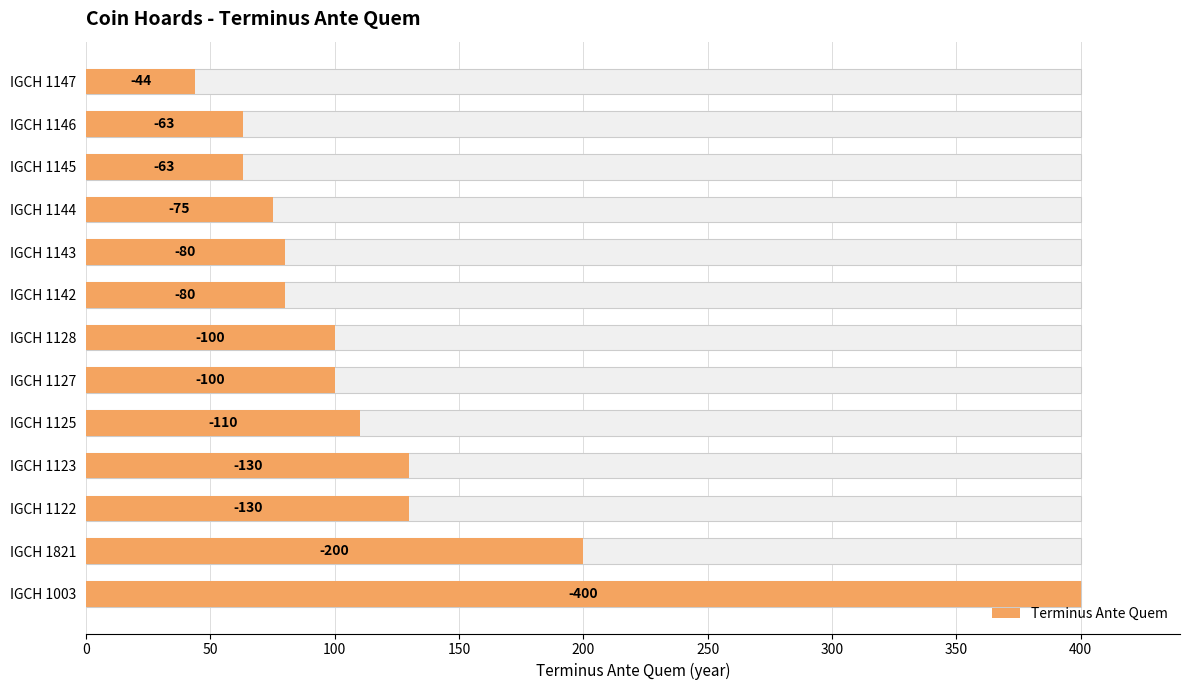

What is the sum of all values?

1575